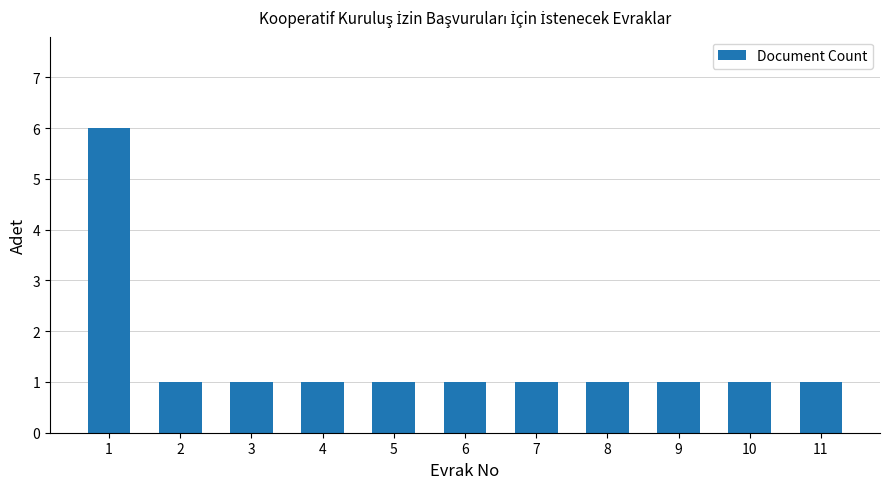

What is the ratio of the value at 8 to the value at 10?

1.0